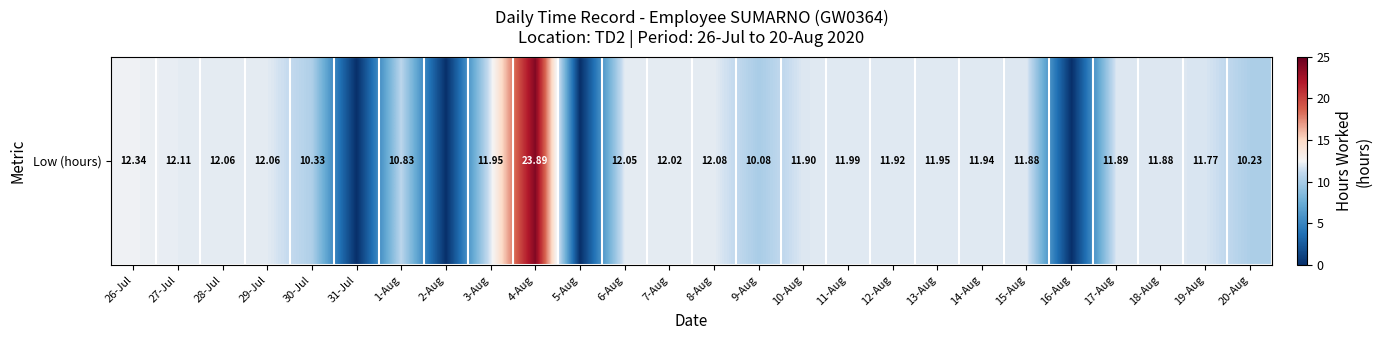

How many distinct data groups are displayed?

1